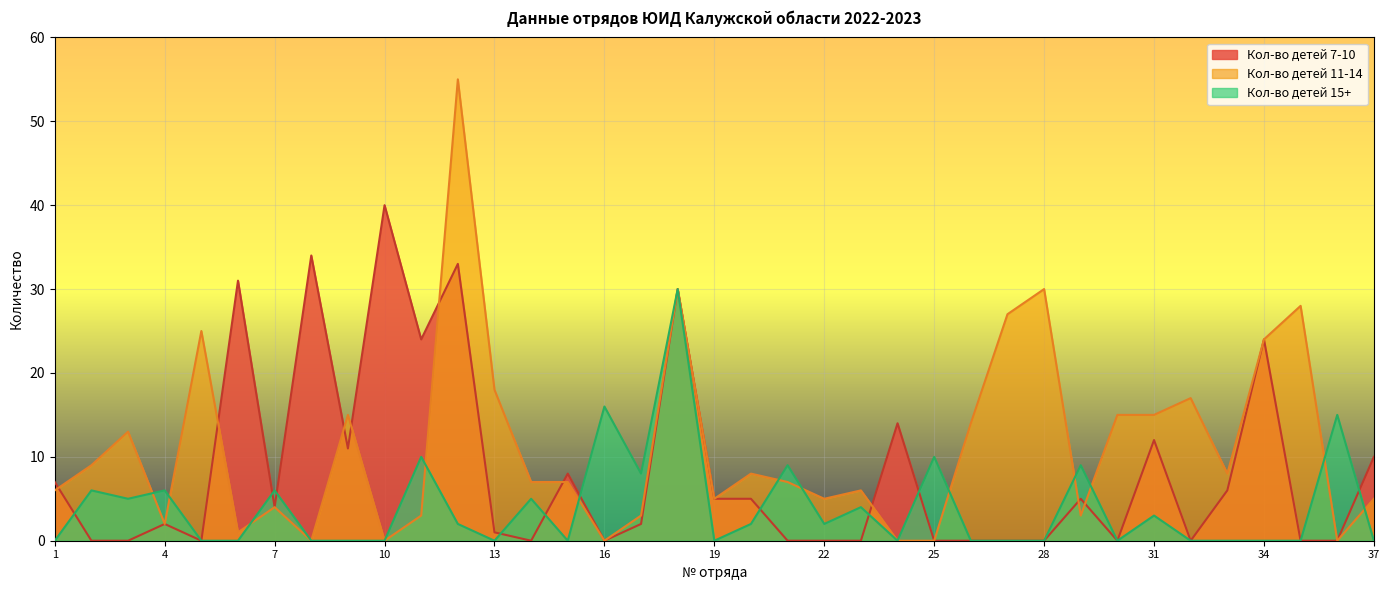

Which series ends up on top after the final intersection of Кол-во детей 15+ and Кол-во детей 11-14?

Кол-во детей 11-14